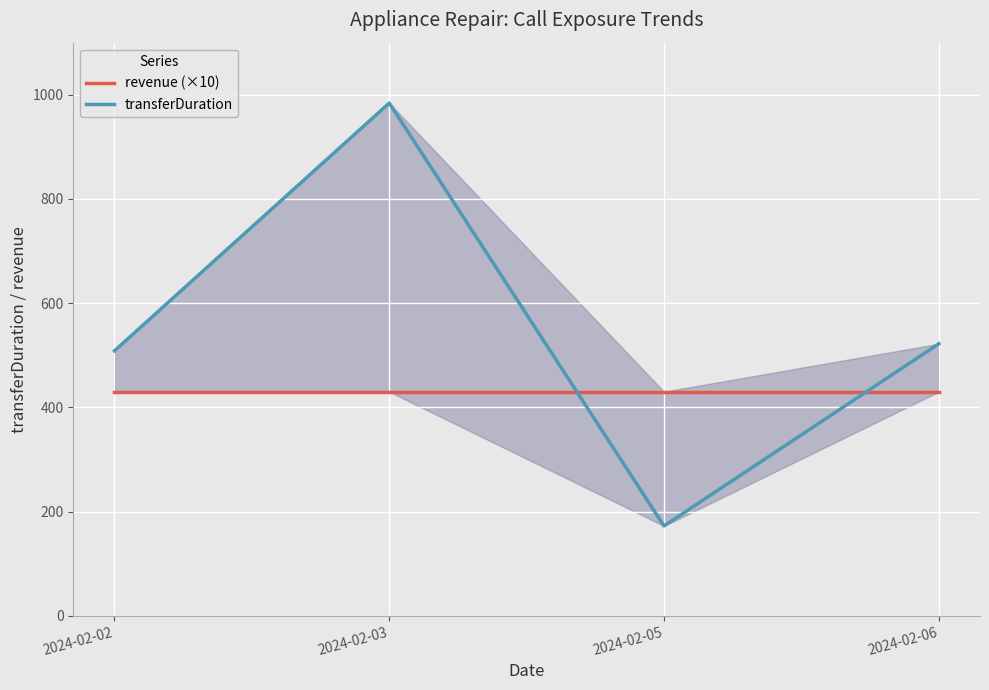

In transferDuration, how many points are higher than both neighbors (excluding endpoints)?

1